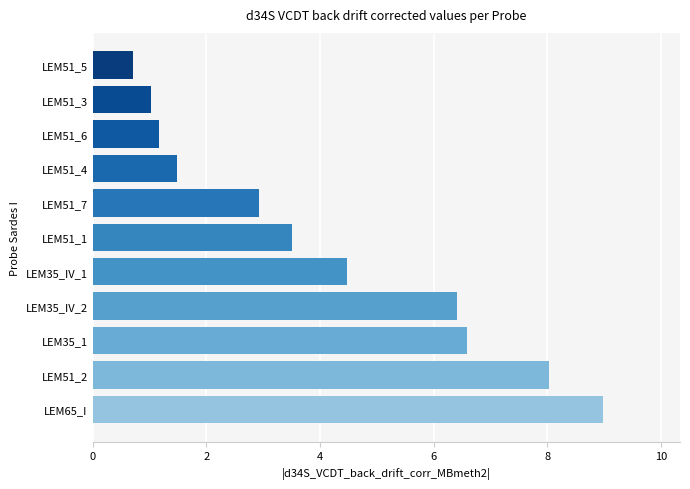

What is the difference between the second highest and second lowest values?

7.0